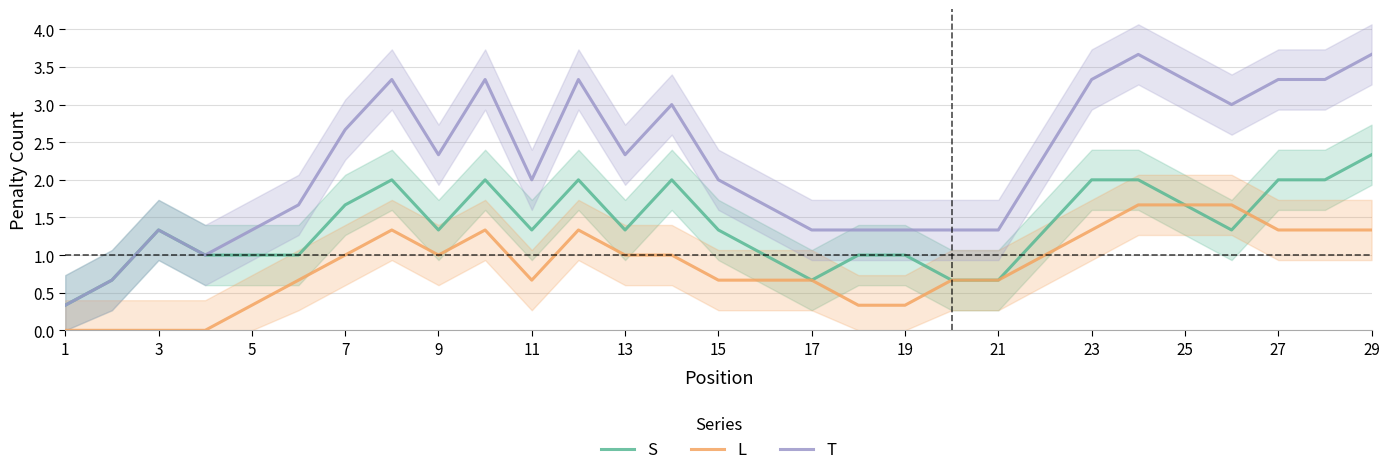

In L, how many points are higher than both neighbors (excluding endpoints)?

3